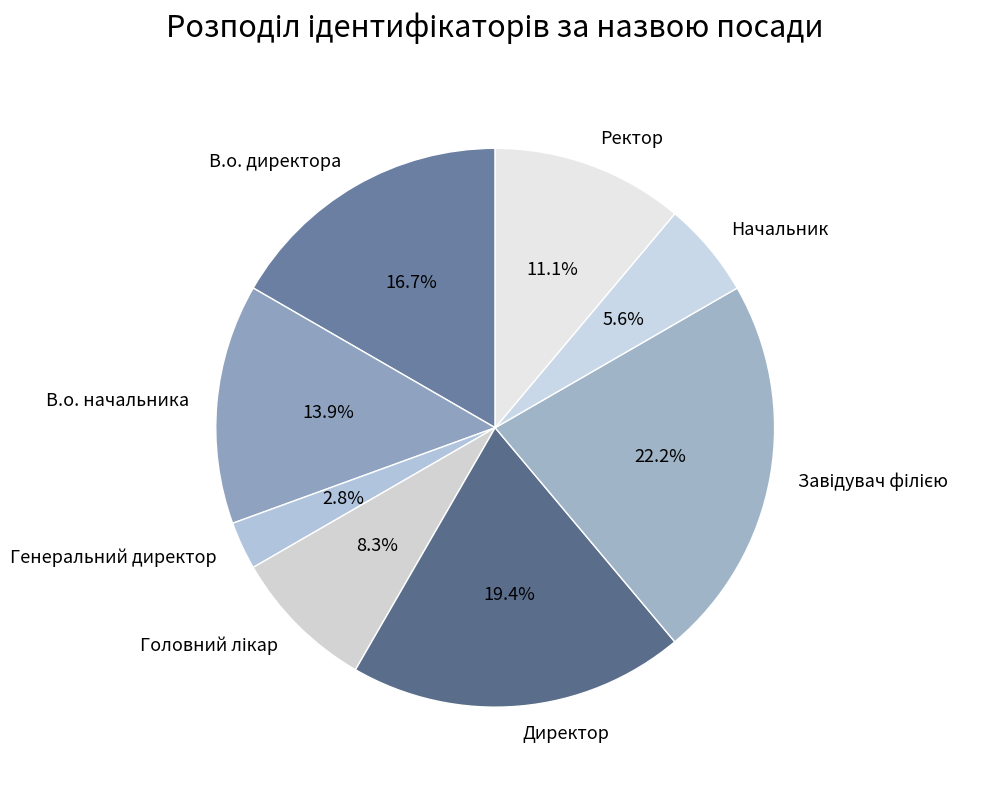

To the nearest percent, what is the average slice percentage?

12%